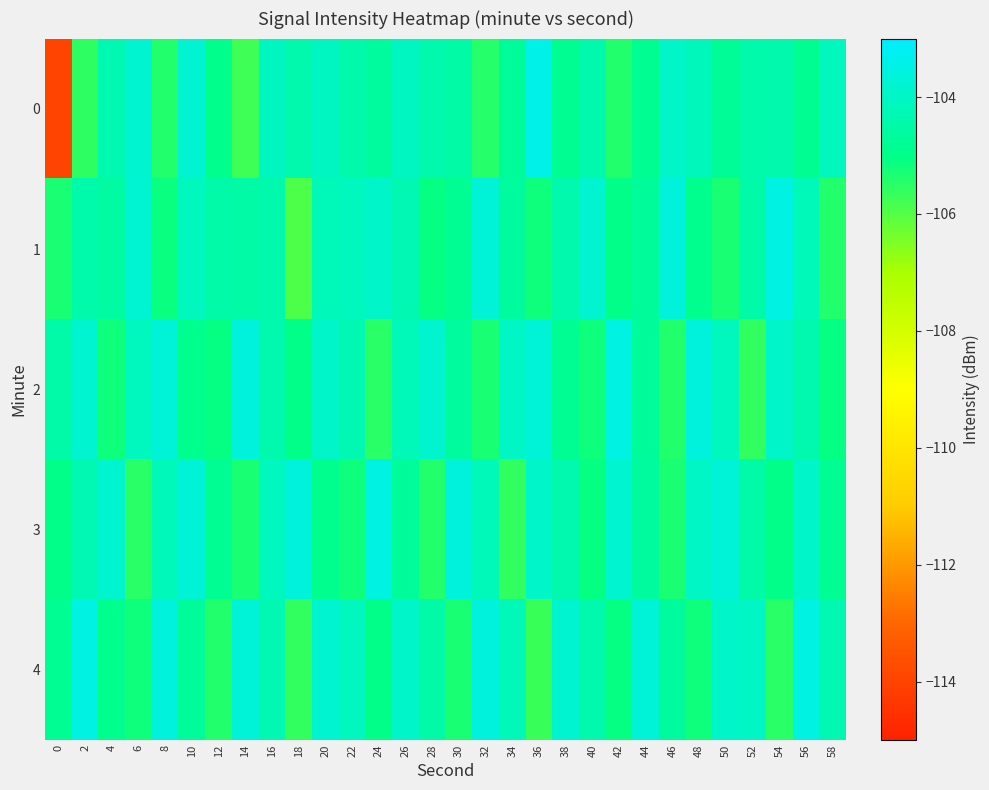

At 4, list the series in order from smallest to largest.

2, 4, 1, 0, 3